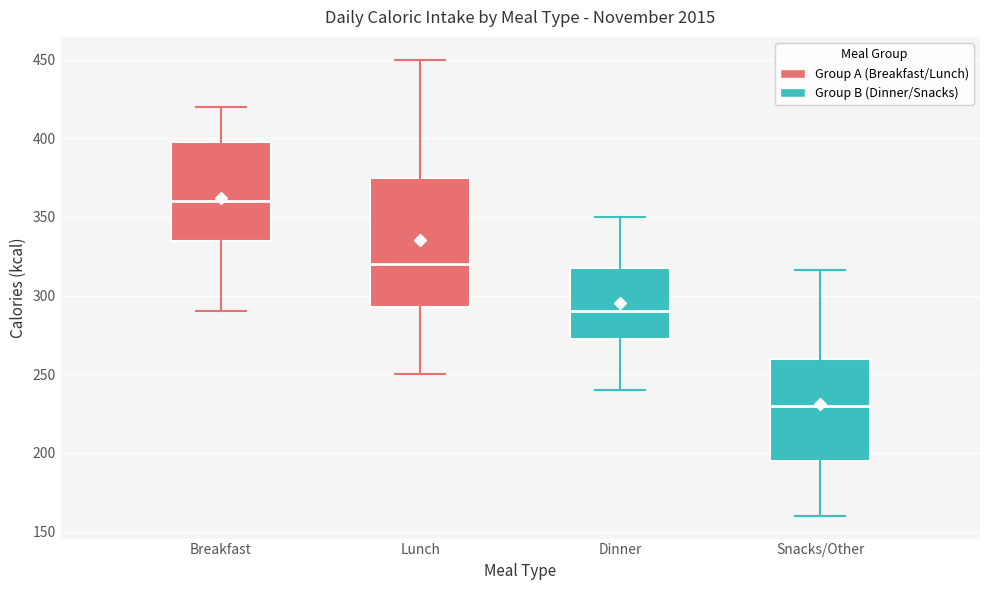

Which box is the tallest, from its lower edge to its upper edge?

Lunch